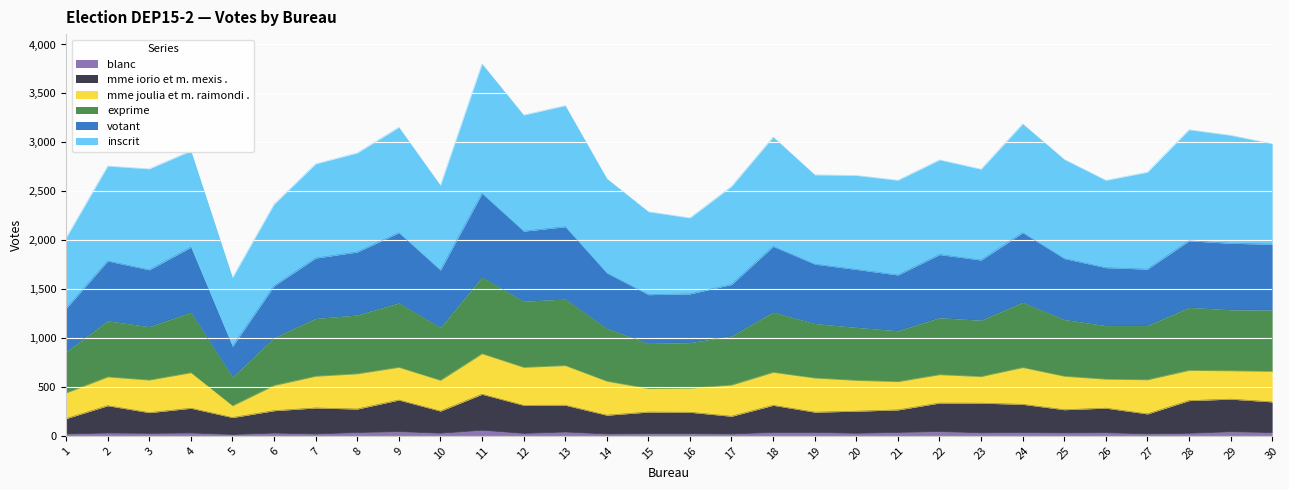

Is the value of votant at 6 greater than the value of mme iorio et m. mexis . at 19?

Yes